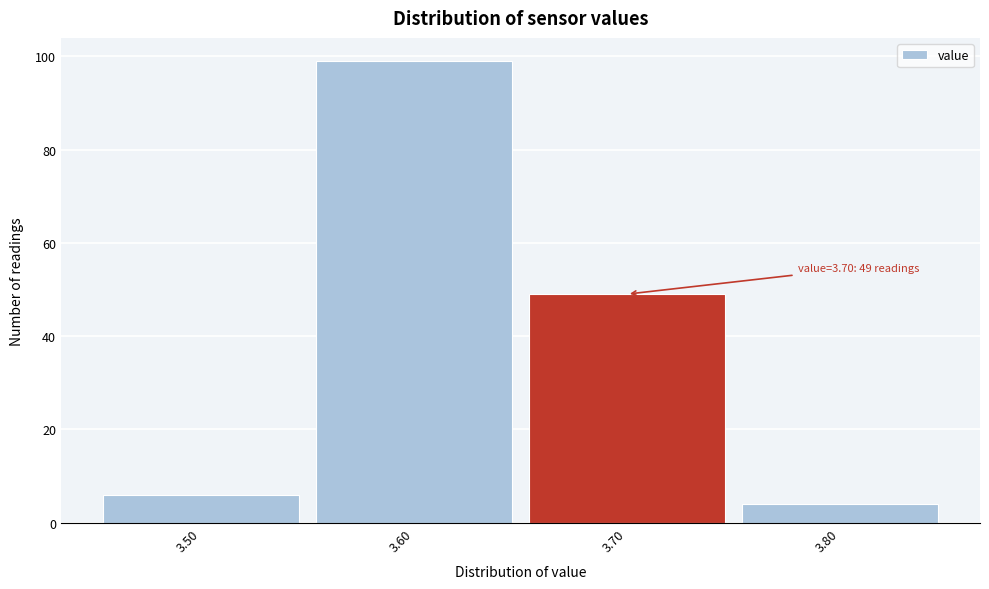

Which range on the x-axis has the tallest bar?

3.55 to 3.65